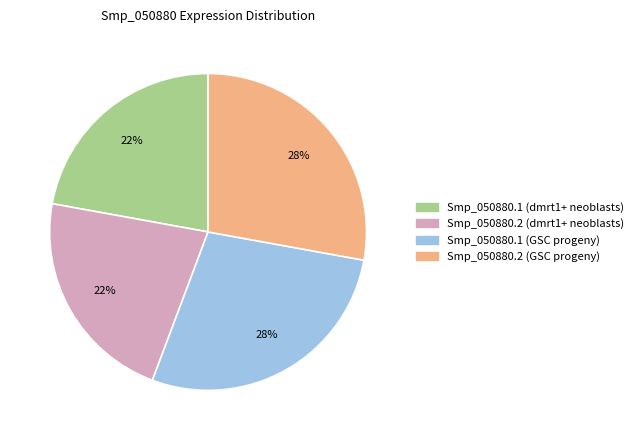

Combined, do Smp_050880.1 (dmrt1+ neoblasts) and Smp_050880.2 (dmrt1+ neoblasts) account for over 50%?

No